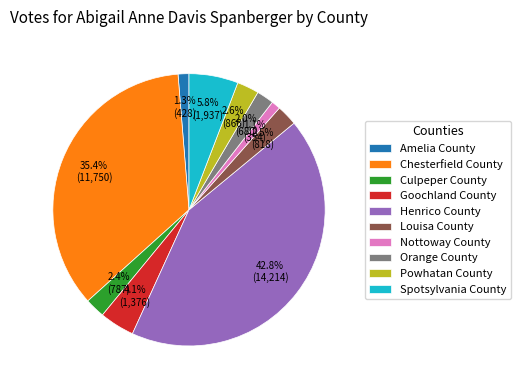

Is it true that Amelia County is 11% of the pie?

False